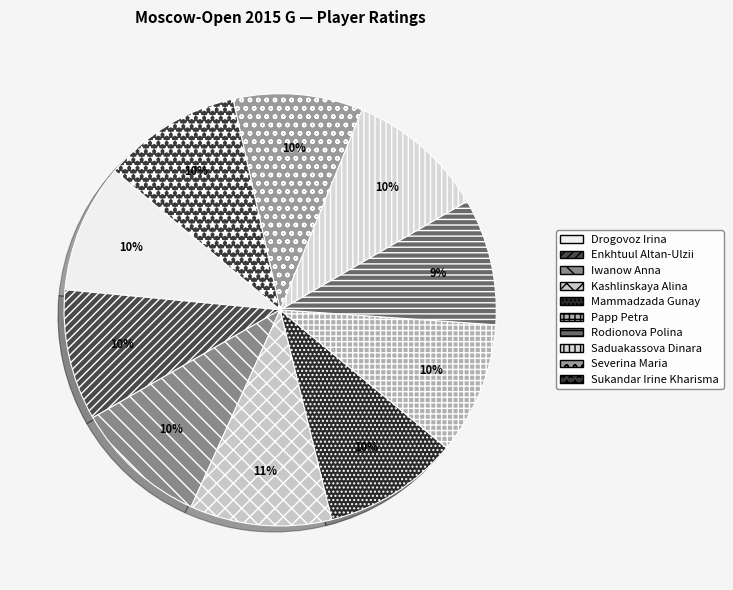

What is the ratio of the value at Sukandar Irine Kharisma to the value at Papp Petra?

1.0